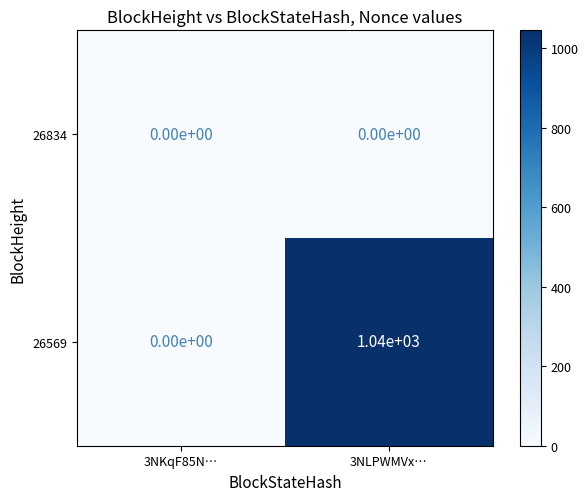

Which category has the highest value in the 26569 series?

3NLPWMVx…